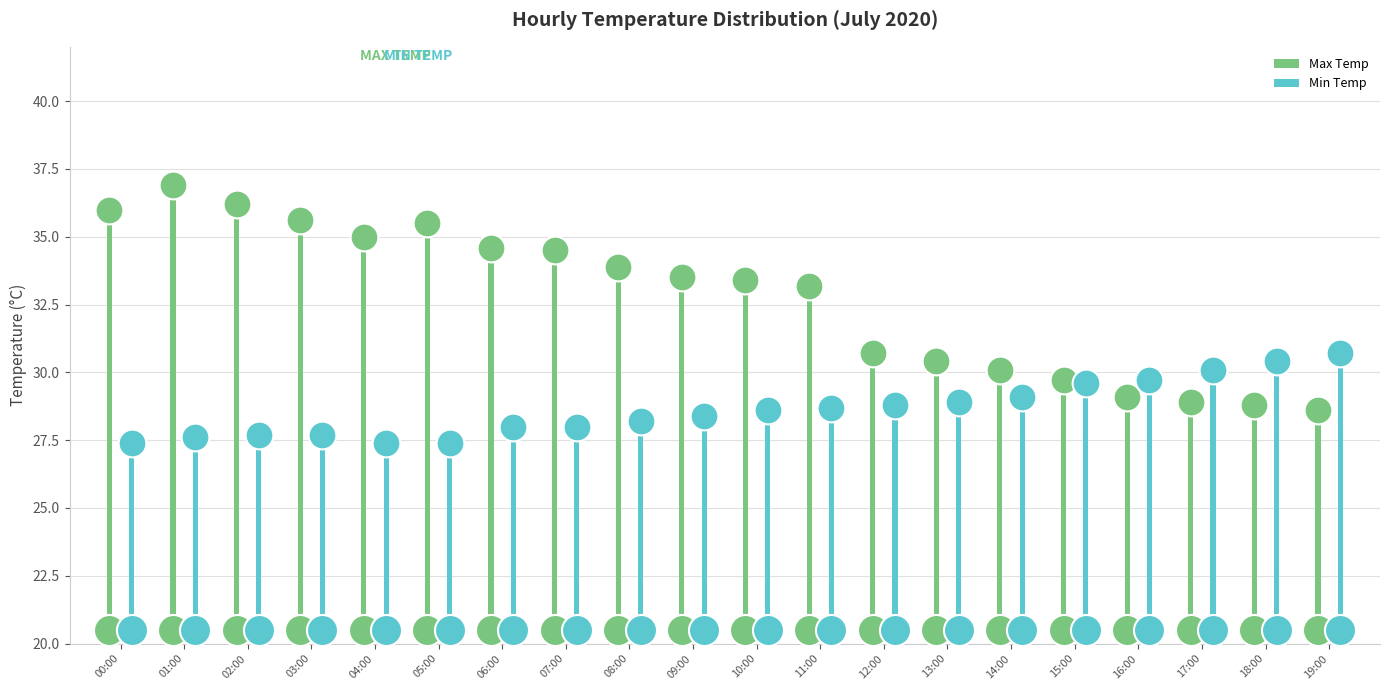

Which series contains the highest Y value?

Max Temp